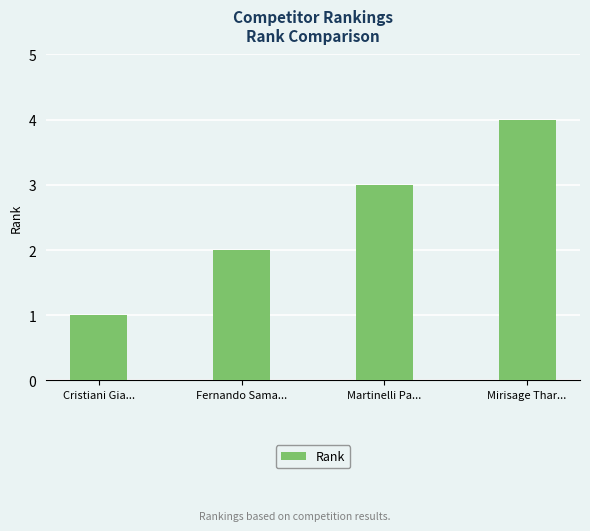

What value does the data have at Fernando Sama...?

2